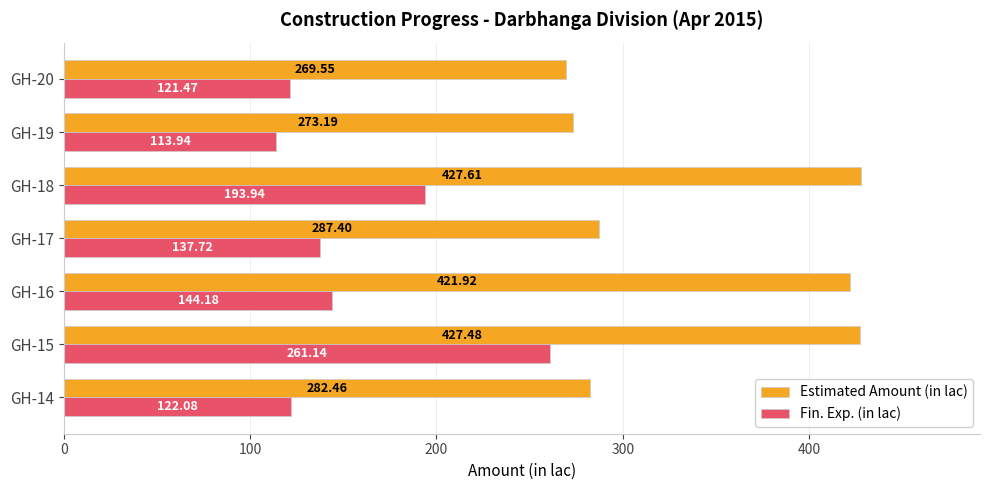

What is the difference between the Fin. Exp. (in lac) values at GH-16 and GH-17?

6.5